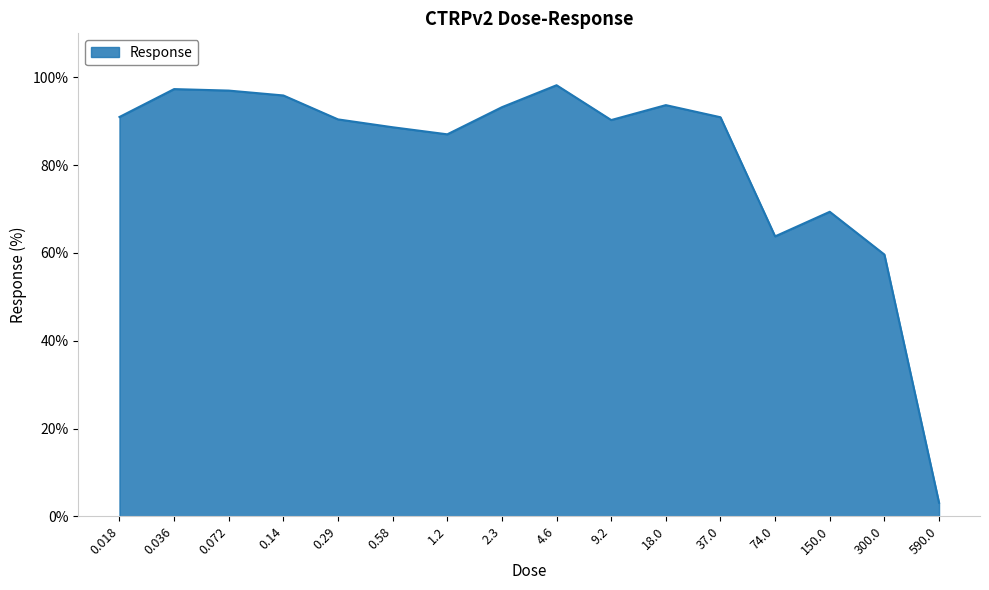

What is the change in value from 2.3 to 18.0?

+0.5